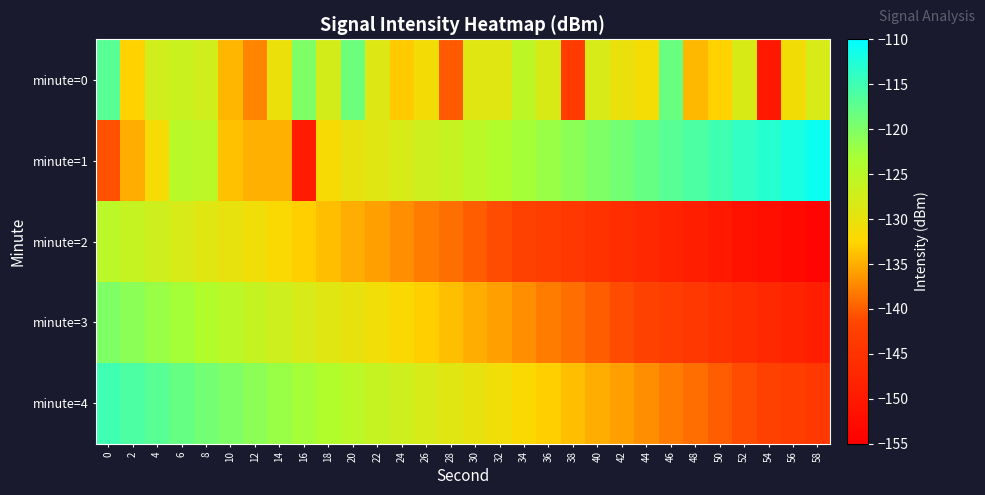

How many data points does each series have?

30